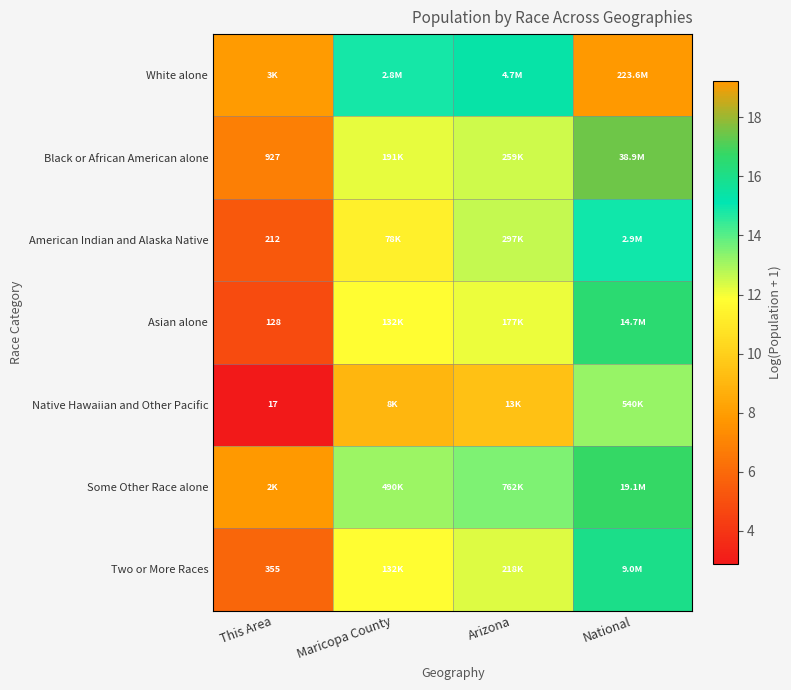

What is the minimum value for American Indian and Alaska Native?

5.4